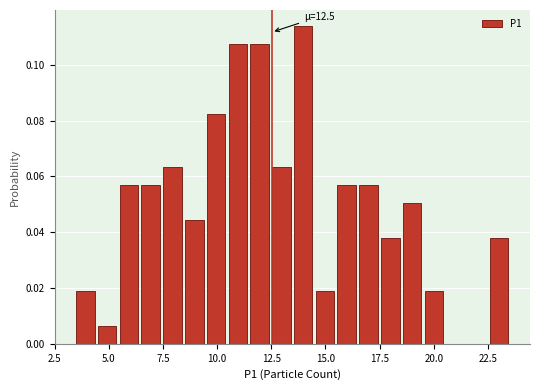

Around what value on the x-axis is the tallest bar? Give the approximate position of its centre, as read against the axis.

14.0